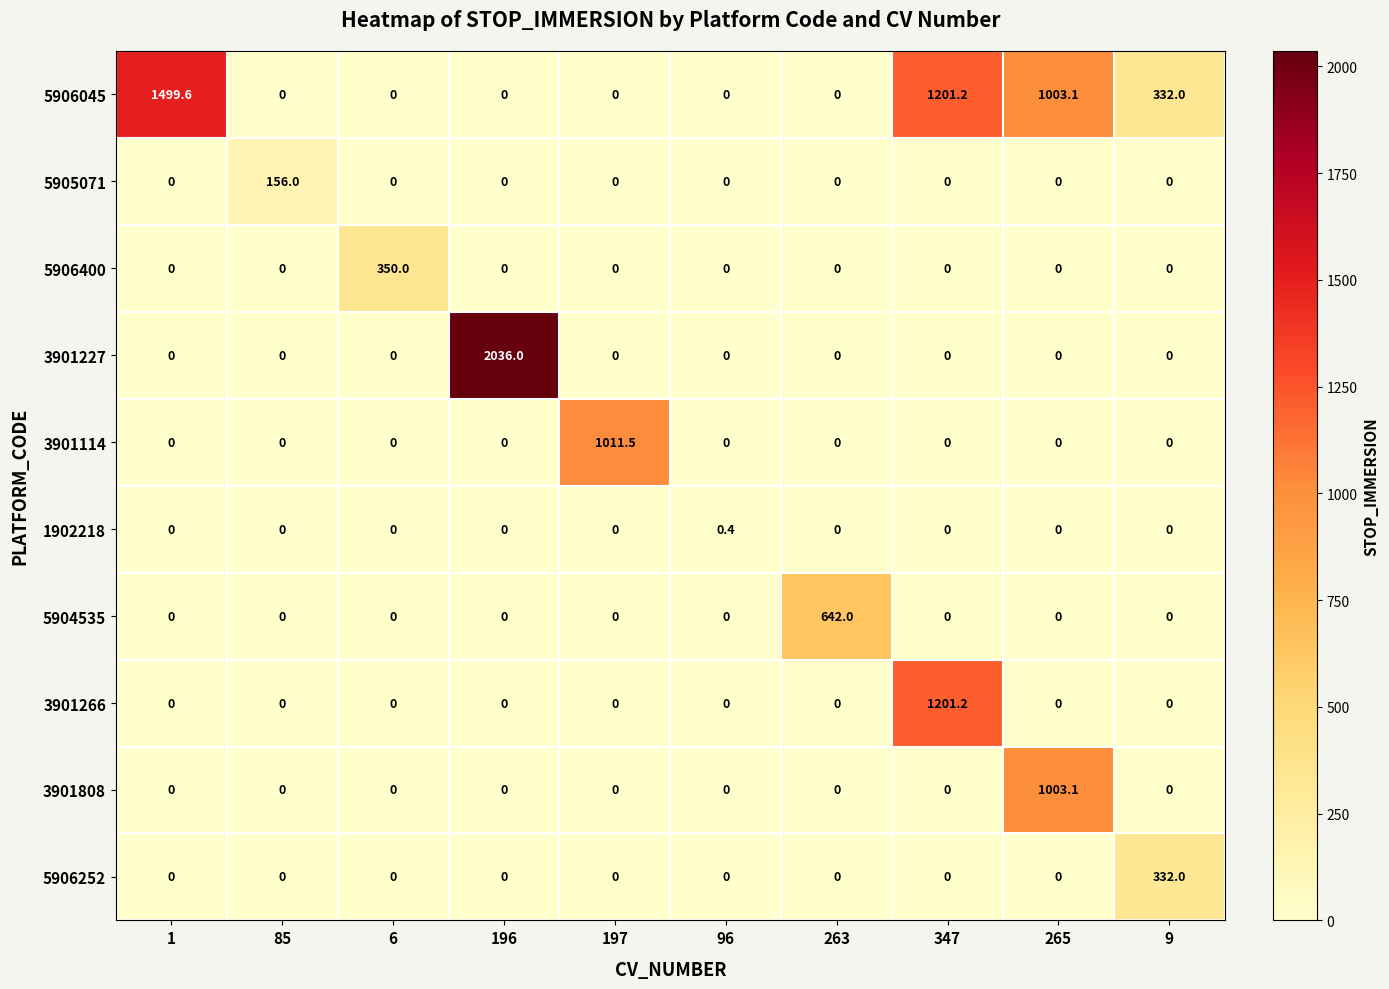

What is the sum of all 3901227 values?

2036.0